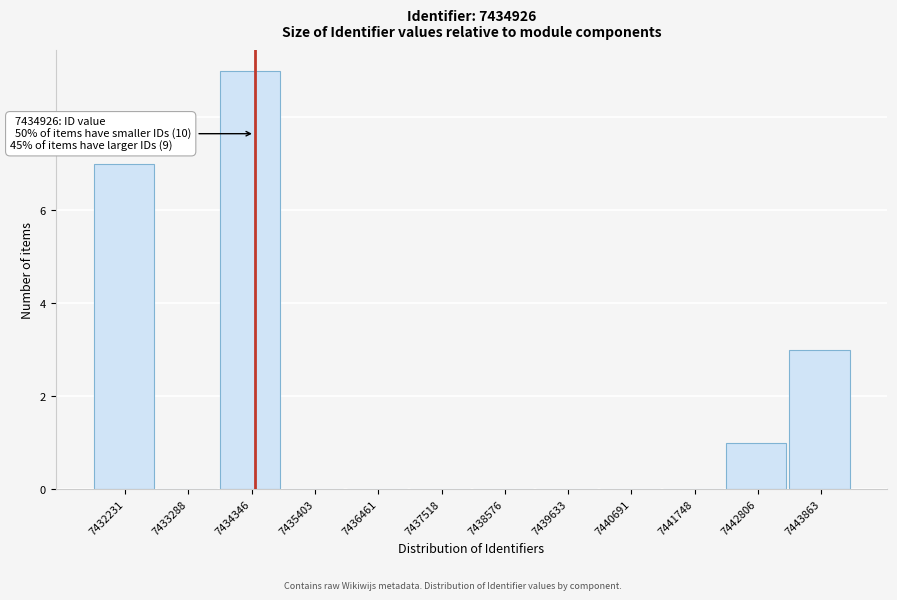

Reading left to right, extract all data points from this chart.

7432231=7	7433288=0	7434346=9	7435403=0	7436461=0	7437518=0	7438576=0	7439633=0	7440691=0	7441748=0	7442806=1	7443863=3